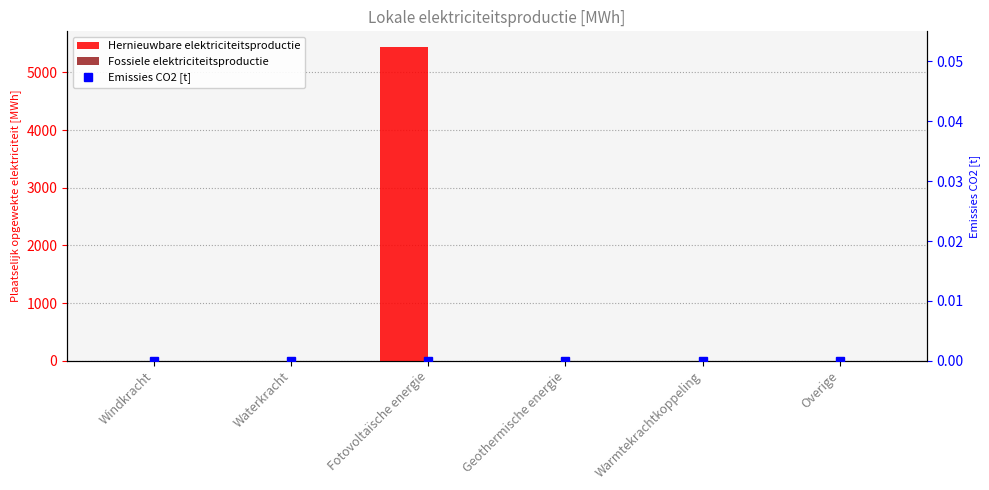

Is it true that Emissies CO2 [t] equals 0.0 at Warmtekrachtkoppeling?

True